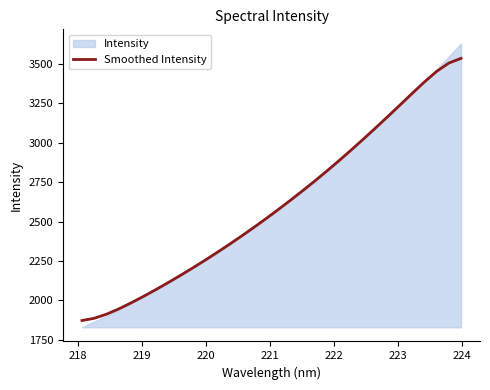

What is the highest value of the Smoothed Intensity series?

3536.5